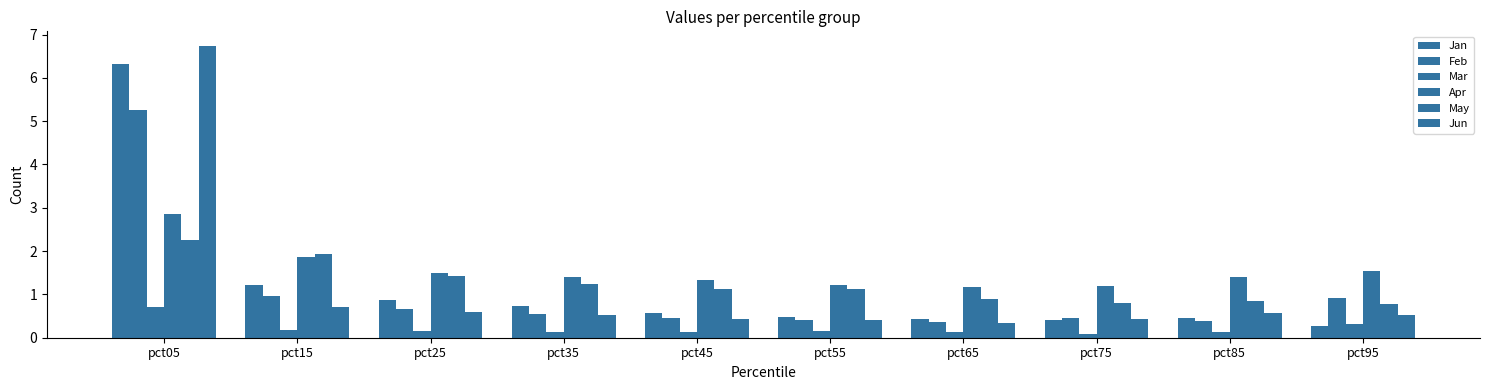

What is the value of the May bar at the 4th from the left?

1.2